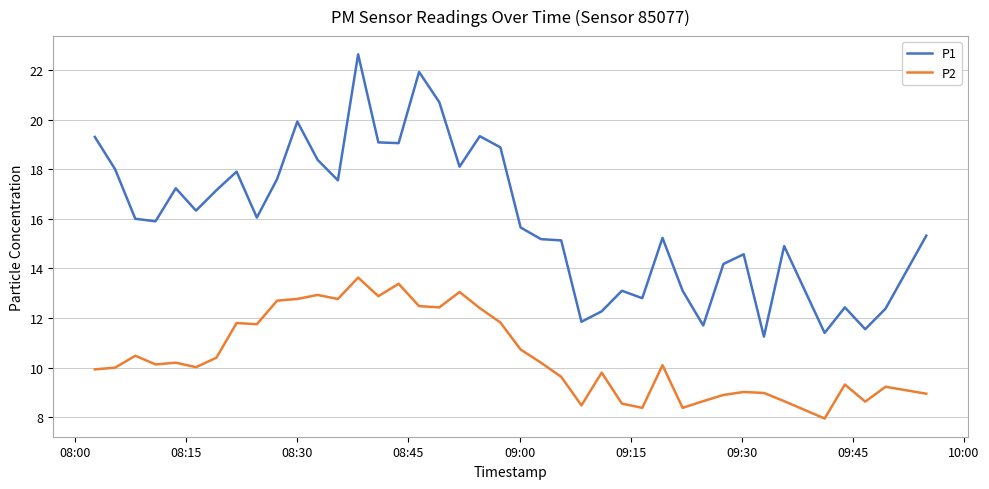

Which series has the largest total across all categories?

P1